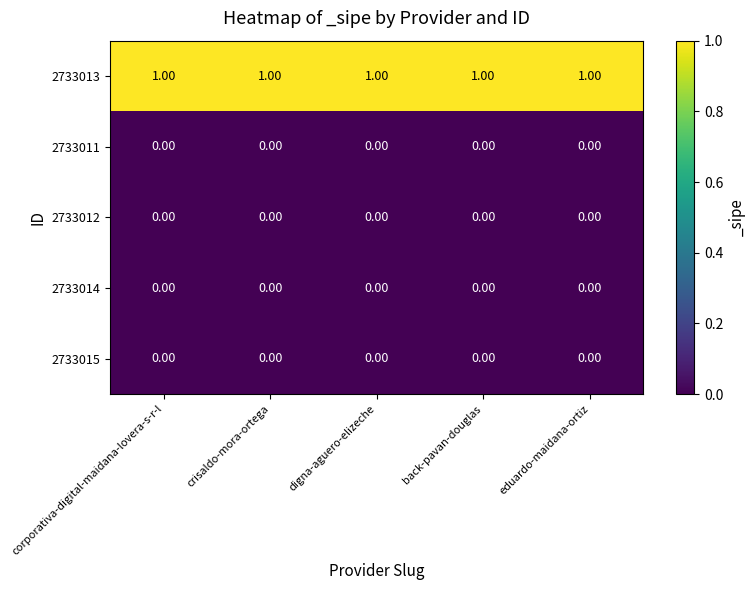

At how many categories does at least one series exceed 0?

5